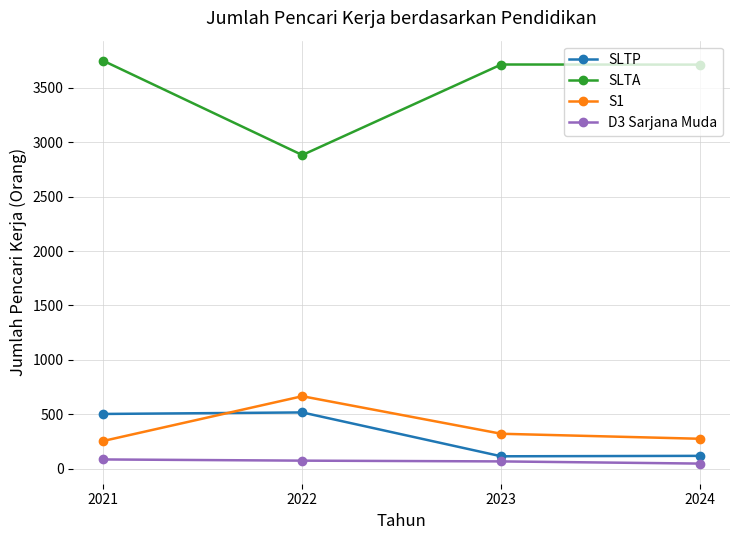

What is the difference between the highest and lowest values at 2022?

2808